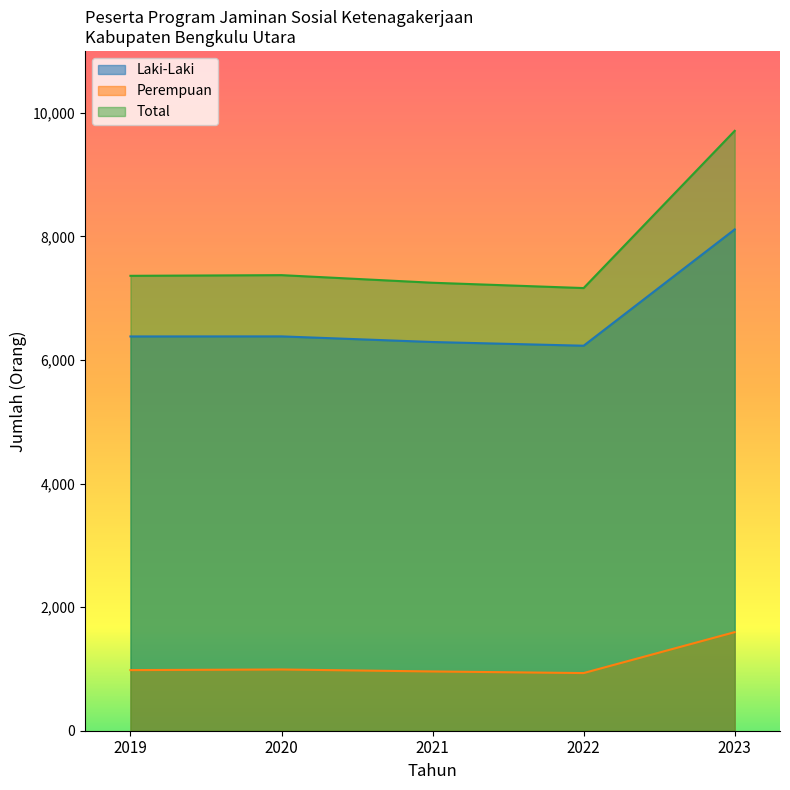

True or false: Total and Perempuan intersect in this chart.

False